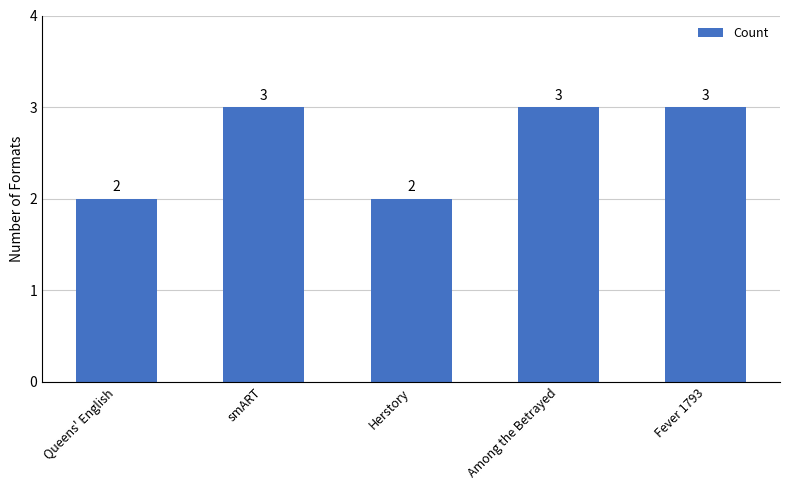

What is the label of the 1st bar from the left?

Queens' English